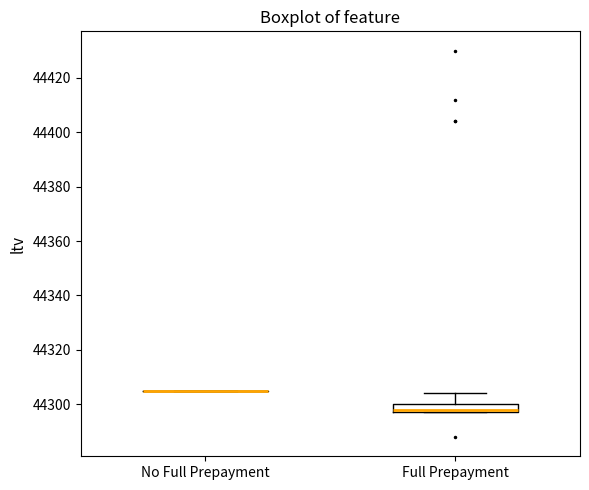

Reading left to right, read every box against the y-axis: the position of its median line, the range the box covers, and the ends of its whiskers. The values are not printed on the chart, so give them approximately, as read against the axis.

No Full Prepayment: box collapsed to a line at 44306, whiskers 44306 to 44306
Full Prepayment: median 44298 (just above the box's lower edge), box 44298 to 44300, whiskers 44298 to 44304